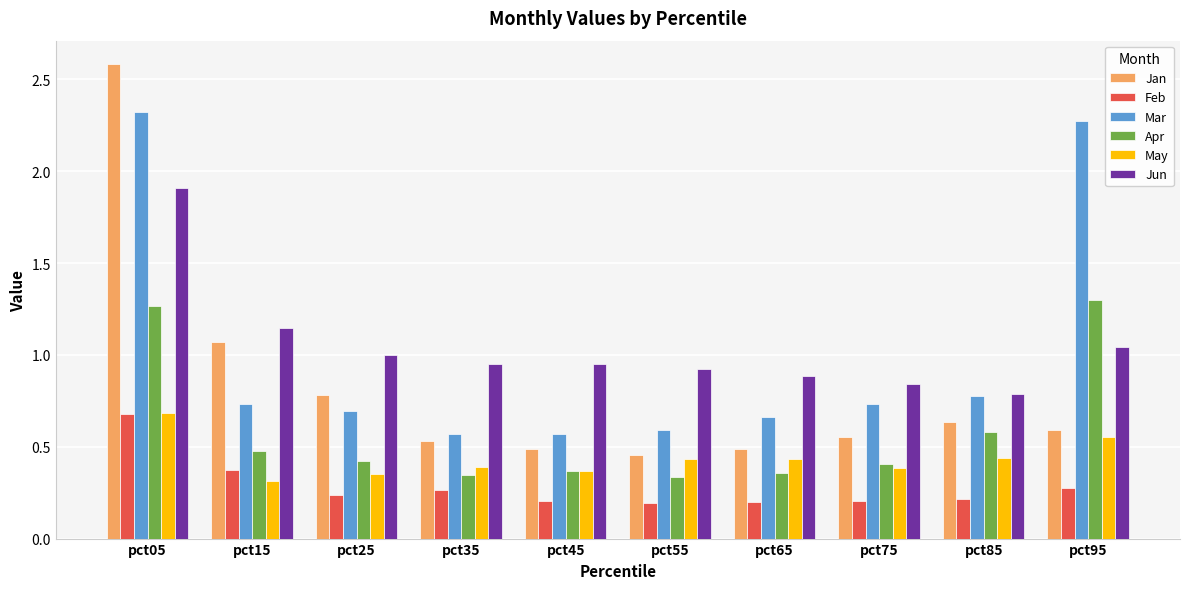

What is the difference between the Mar values at pct05 and pct65?

1.7